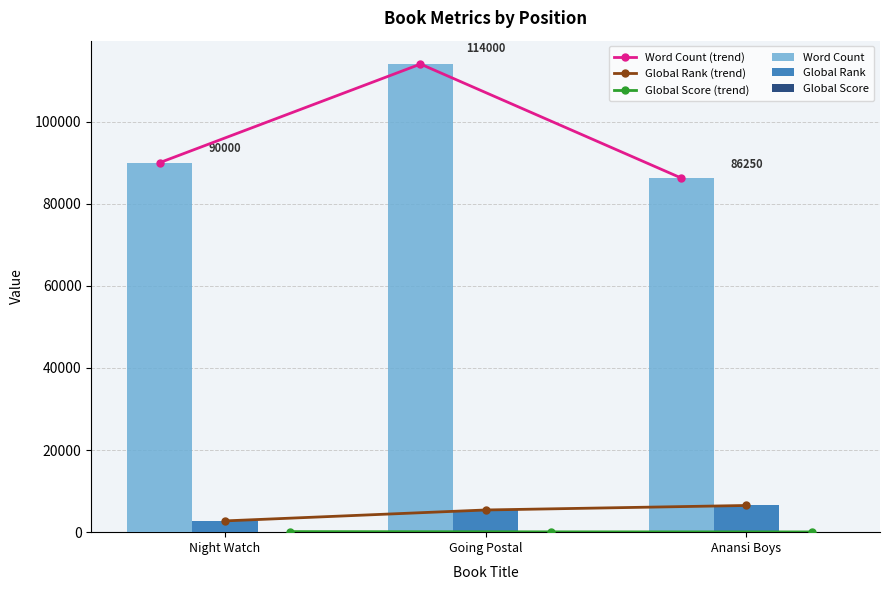

At which label is Word Count closest to 100125?

Night Watch